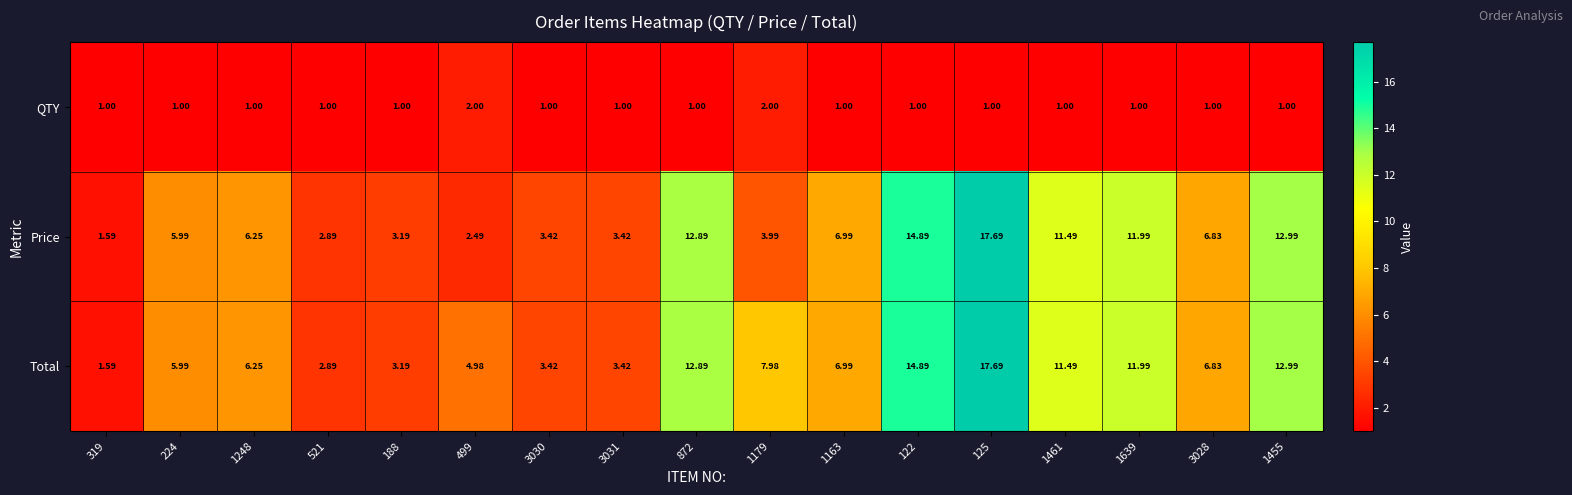

Which series has the largest total across all categories?

Total